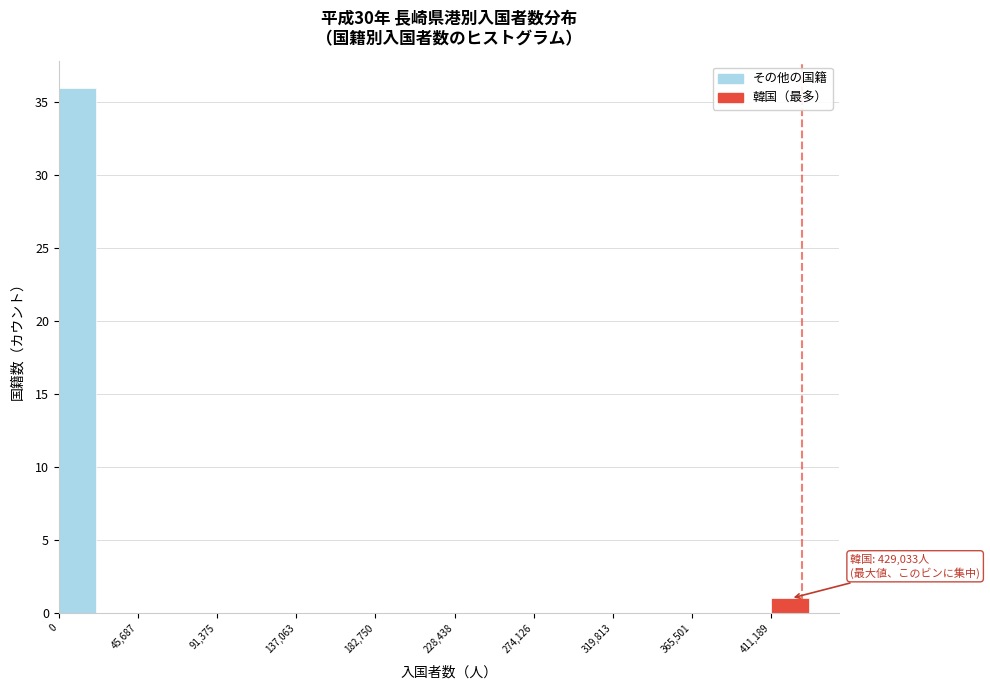

Which range on the x-axis has the tallest bar?

0 to 25000